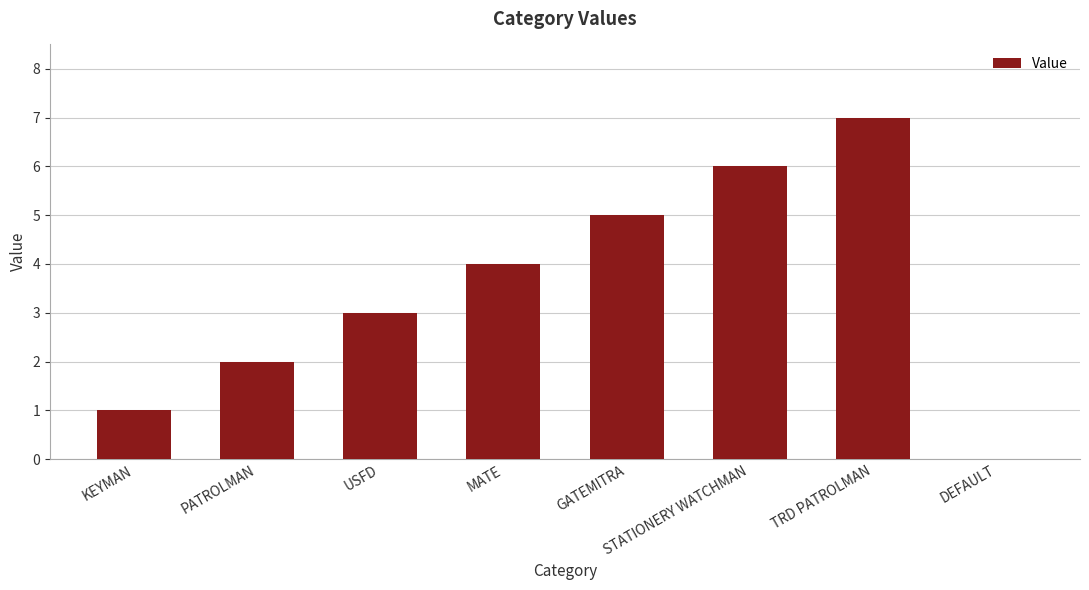

The value at STATIONERY WATCHMAN is 6. True or false?

True